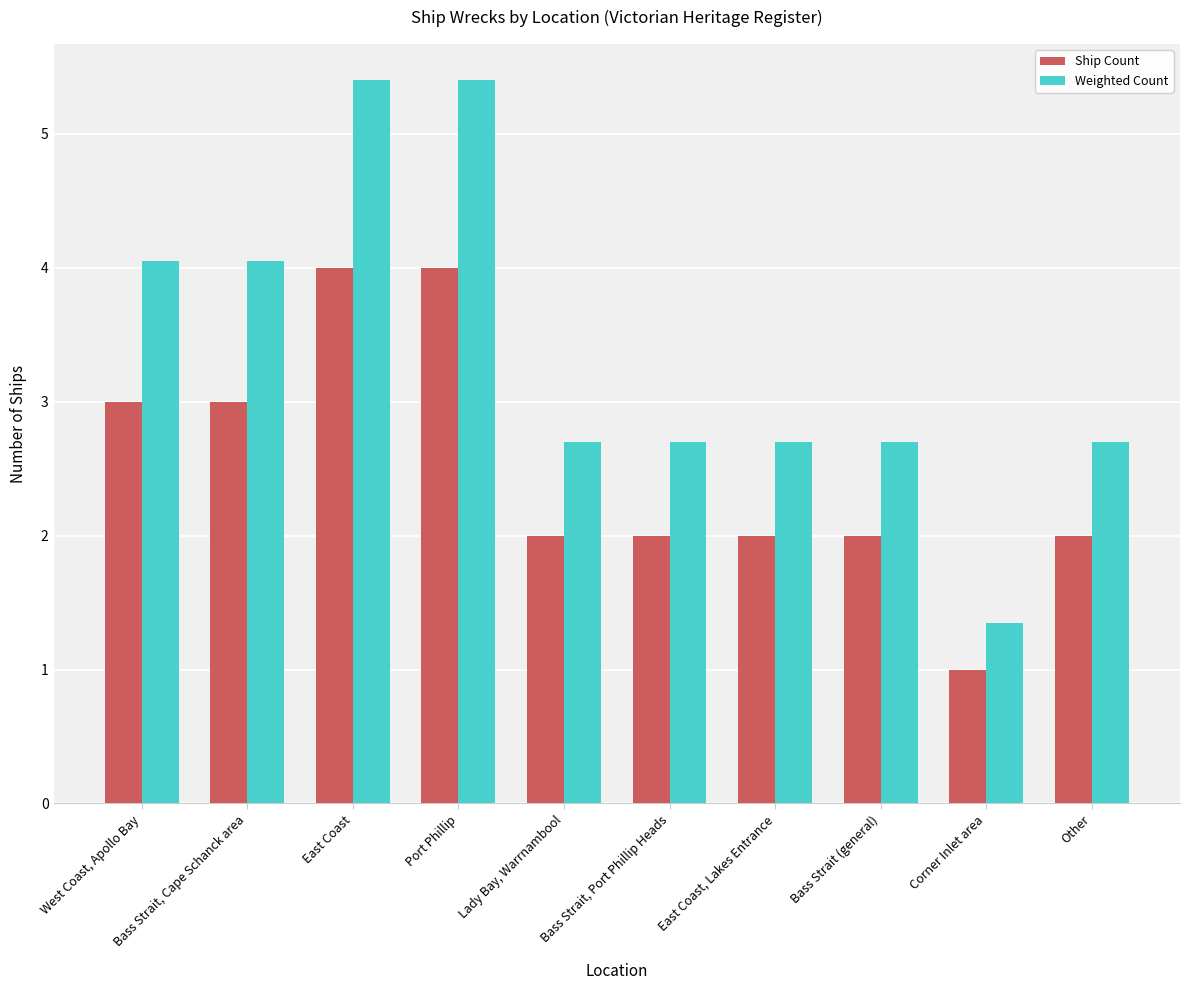

At how many categories does at least one series exceed 3?

4